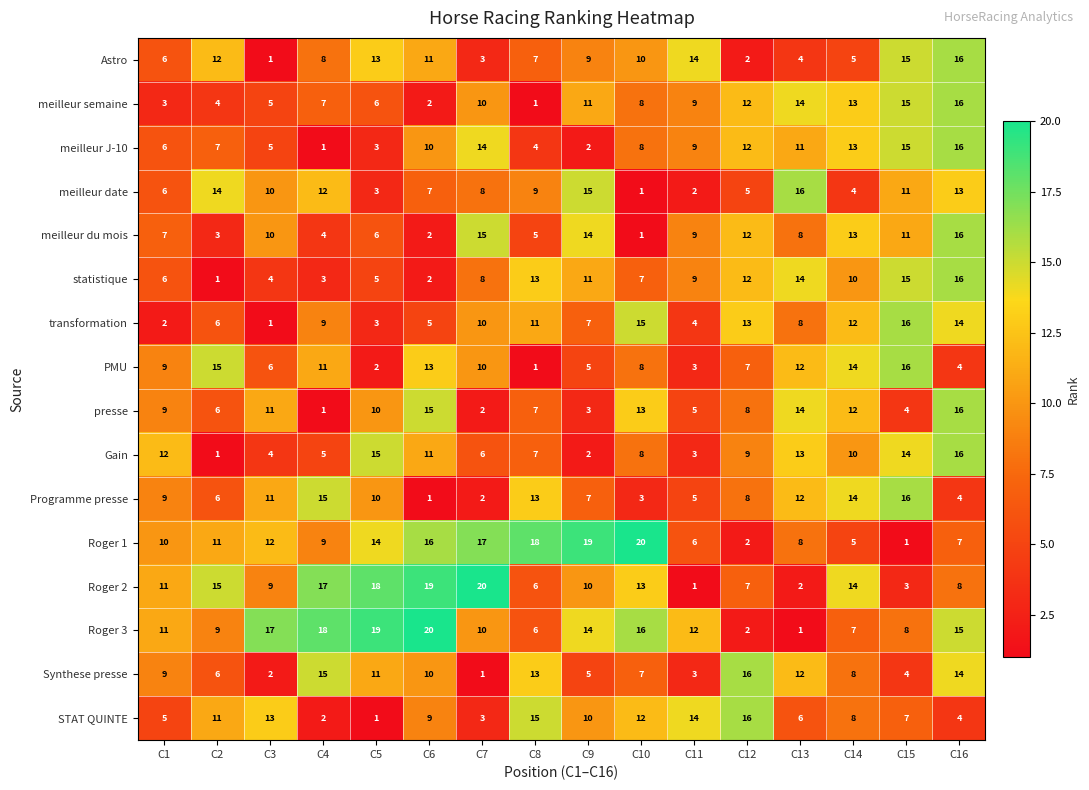

Count the number of data series in this chart.

16